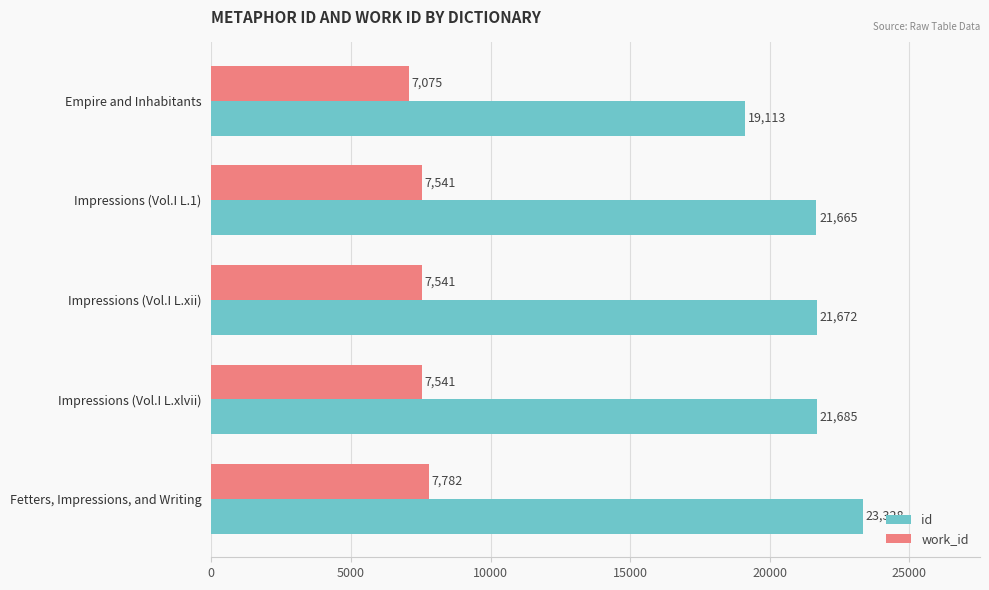

Rank the series by their maximum value, from highest to lowest.

id, work_id